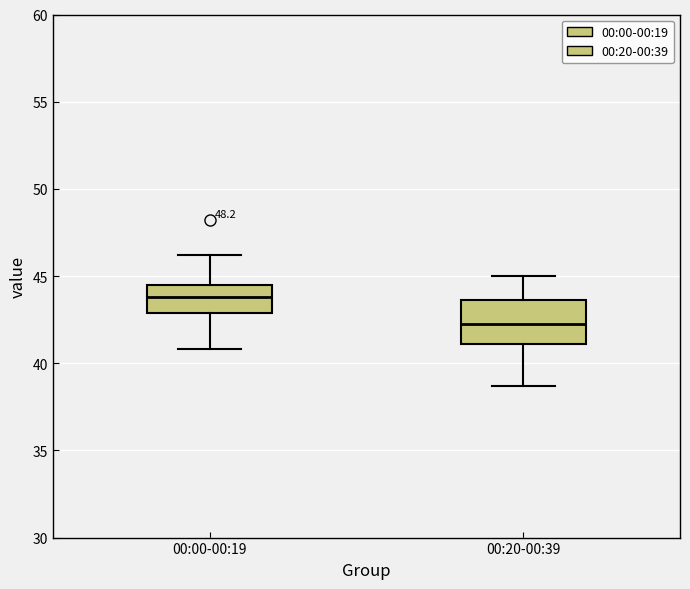

Reading left to right, read every box against the y-axis: the position of its median line, the range the box covers, and the ends of its whiskers. The values are not printed on the chart, so give them approximately, as read against the axis.

00:00-00:19: median 44.0, box 43.0 to 44.5, whiskers 41.0 to 46.0
00:20-00:39: median 42.5, box 41.0 to 43.5, whiskers 38.5 to 45.0